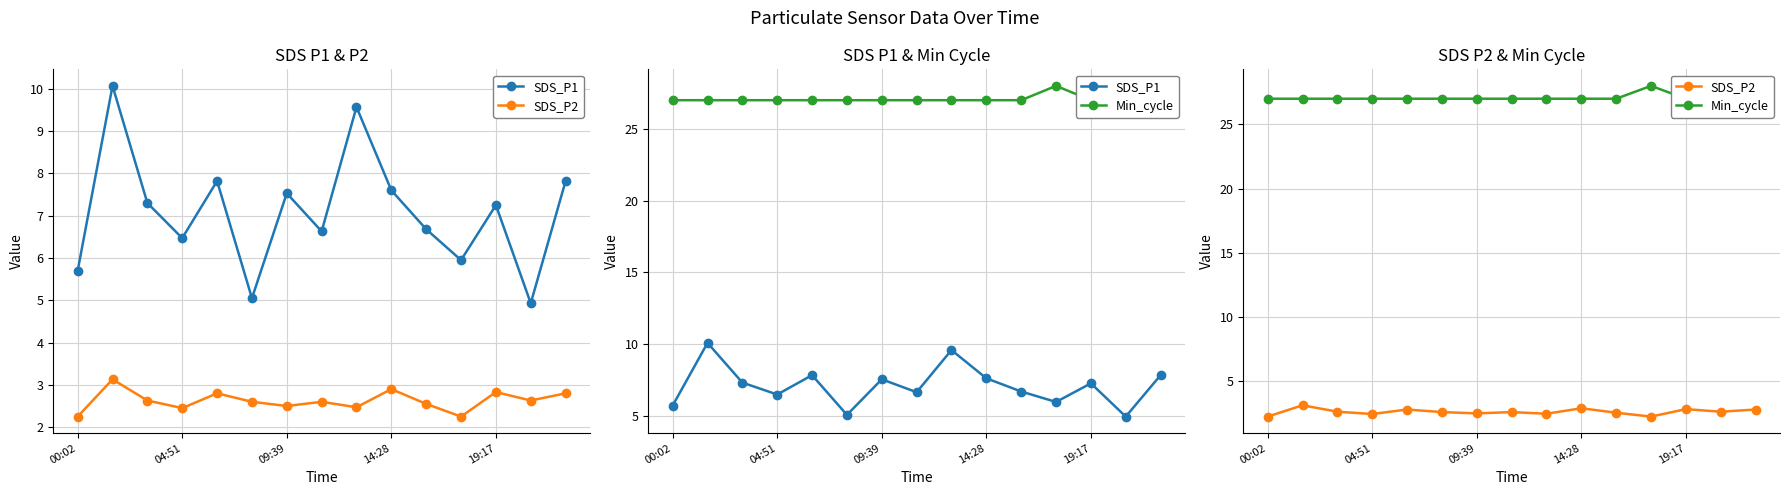

Which series has the largest total across all categories?

Min_cycle